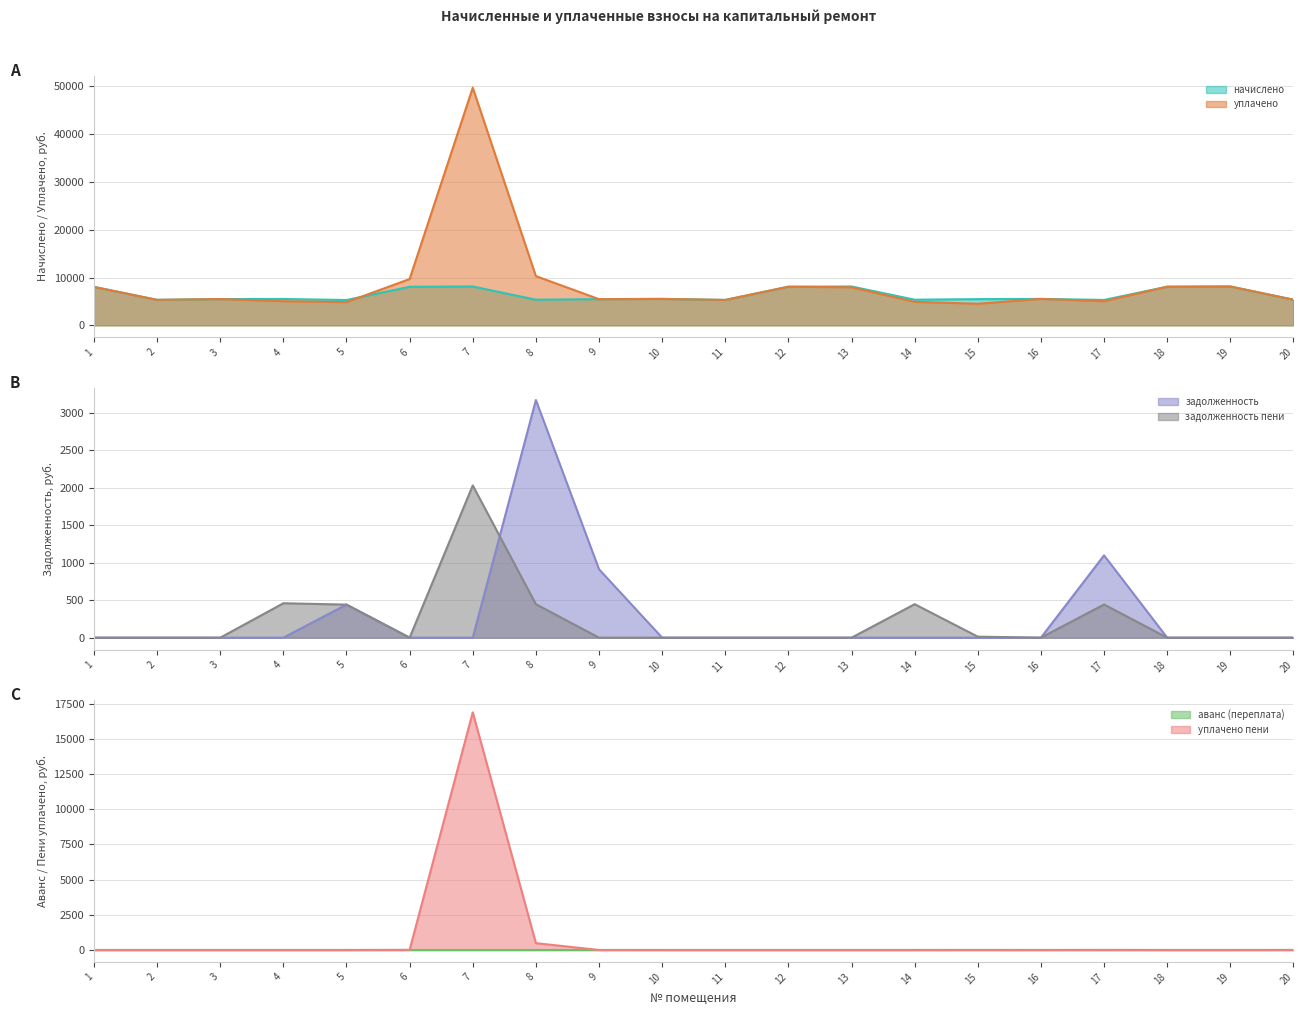

What is the maximum value for уплачено?

49695.7